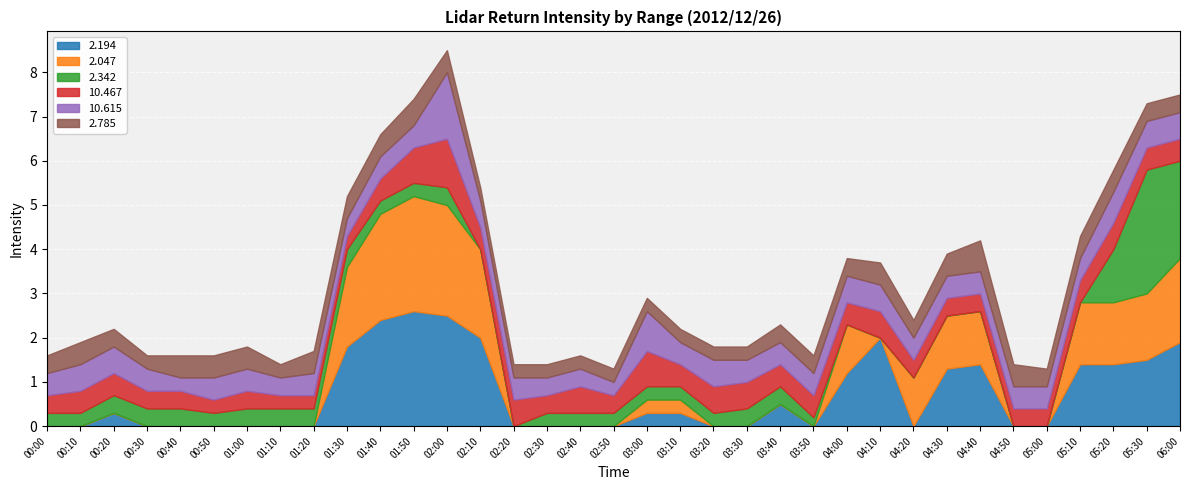

True or false: 2.194 and 2.785 intersect in this chart.

True